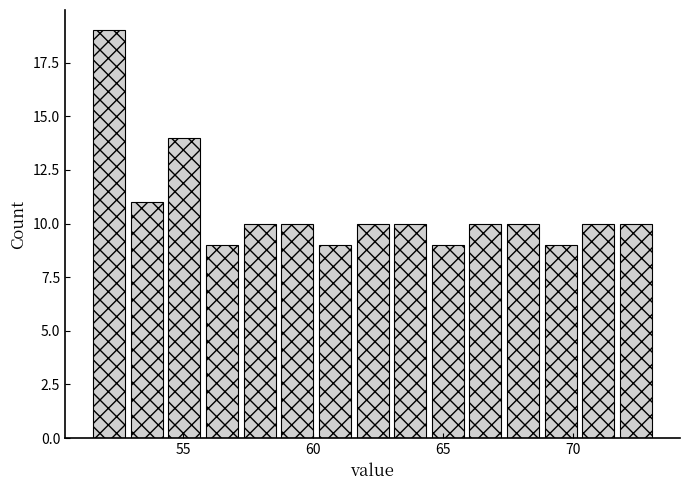

Read against the x-axis, roughly where is the centre of the tallest bar?

52.0